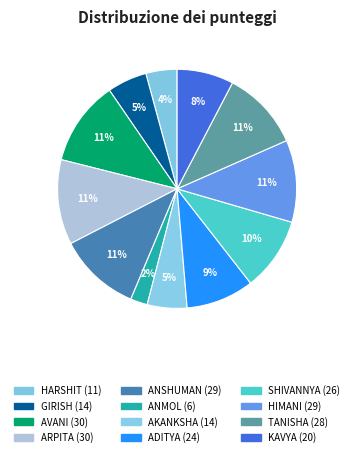

Rank the categories by value from lowest to highest.

ANMOL SHARMA, HARSHIT SHARMA, GIRISH THAKUR, AKANKSHA CHAUHAN, KAVYA SHARMA, ADITYA SINGH, SHIVANNYA SHARMA, TANISHA, ANSHUMAN CHANDEL, HIMANI, AVANI, ARPITA SHARMA